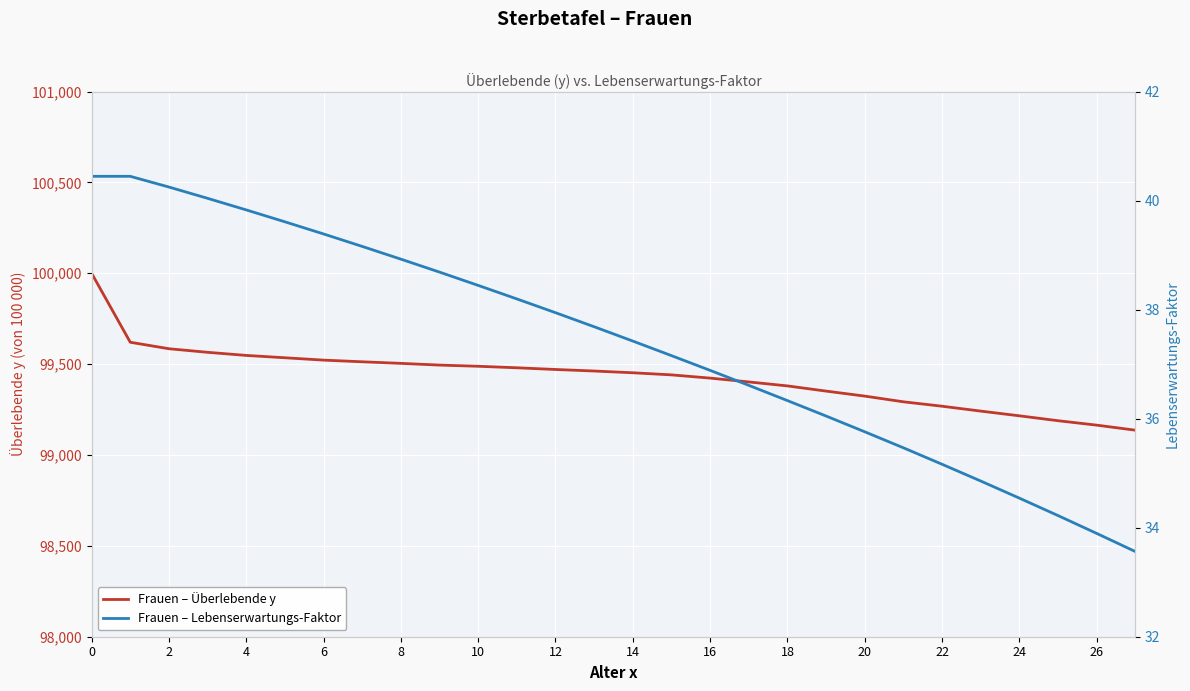

Reading left to right, what are all the values shown in this chart?

Frauen – Überlebende y: 100000.0	99620.3	99584.6	99564.9	99547.8	99535.0	99522.0	99512.8	99504.1	99494.6	99488.2	99479.8	99470.5	99462.0	99452.4	99440.8	99423.0	99402.0	99380.1	99351.5	99324.0	99292.6	99268.3	99241.4	99215.5	99188.6	99164.2	99136.4
Frauen – Lebenserwartungs-Faktor: 40.4	40.4	40.2	40.0	39.8	39.6	39.4	39.2	38.9	38.7	38.4	38.2	37.9	37.7	37.4	37.2	36.9	36.6	36.3	36.0	35.8	35.5	35.2	34.9	34.5	34.2	33.9	33.6